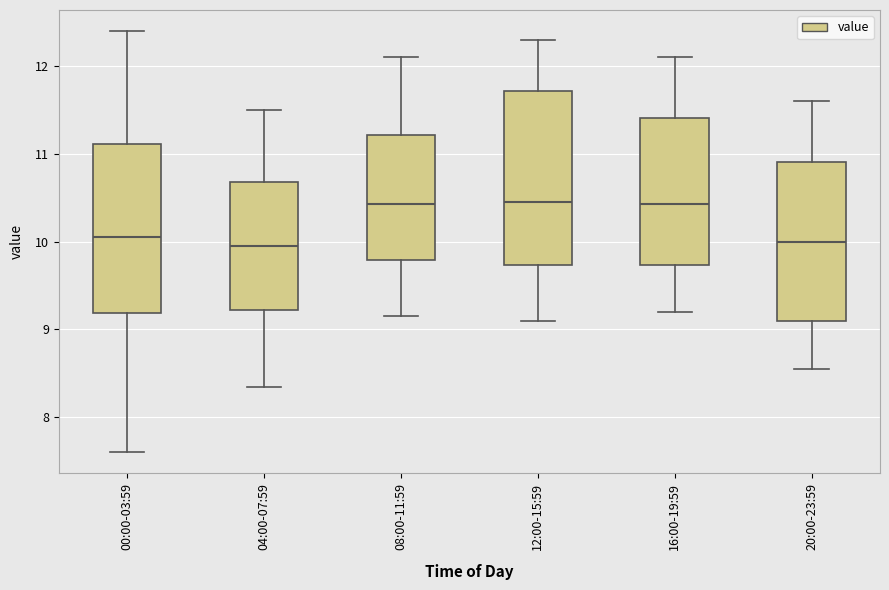

Where does the median line of the box for 12:00-15:59 sit on the y-axis? The values are not printed on the chart, so give them approximately, as read against the axis.

10.5